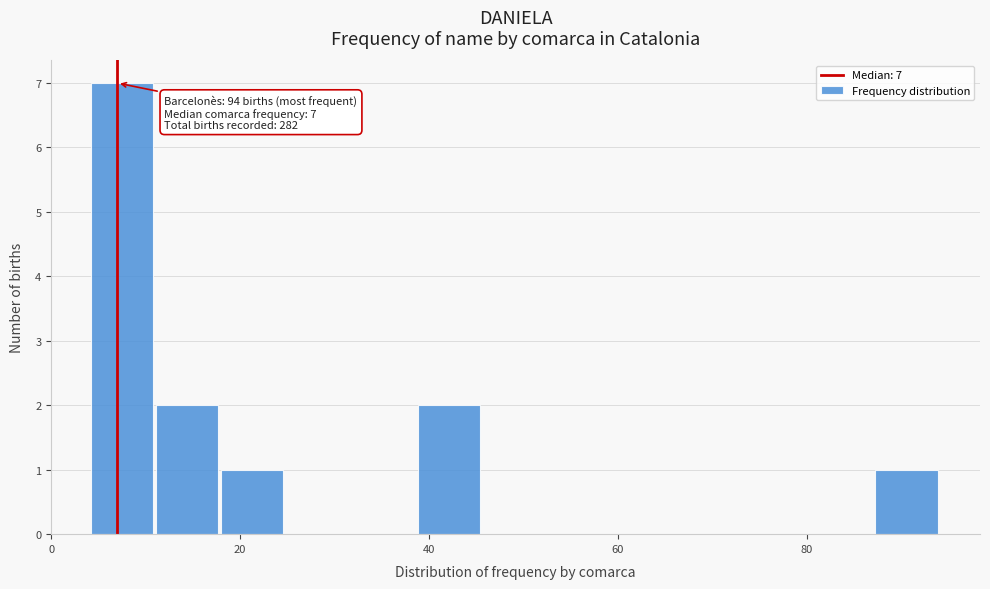

Around what value on the x-axis is the tallest bar? Give the approximate position of its centre, as read against the axis.

8